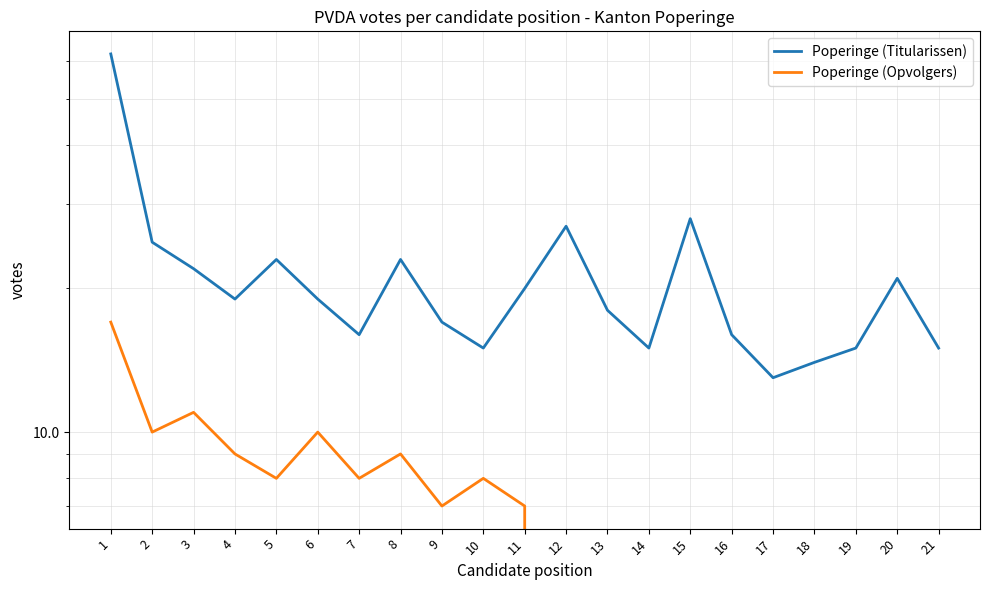

List the series in order of their peak value, lowest first.

Poperinge (Opvolgers), Poperinge (Titularissen)